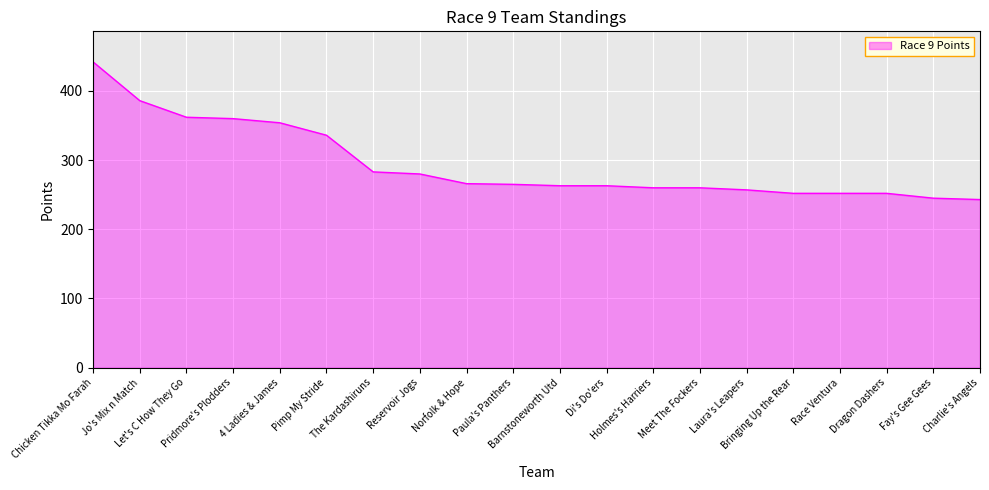

What is the difference between the maximum and minimum values?

199